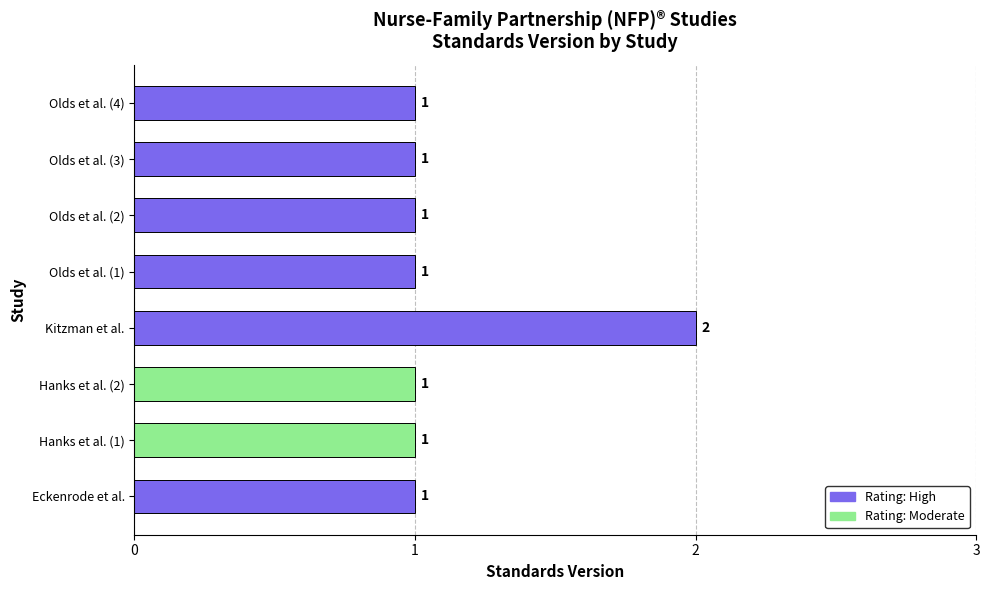

Which category has the highest value across all series?

Kitzman et al.